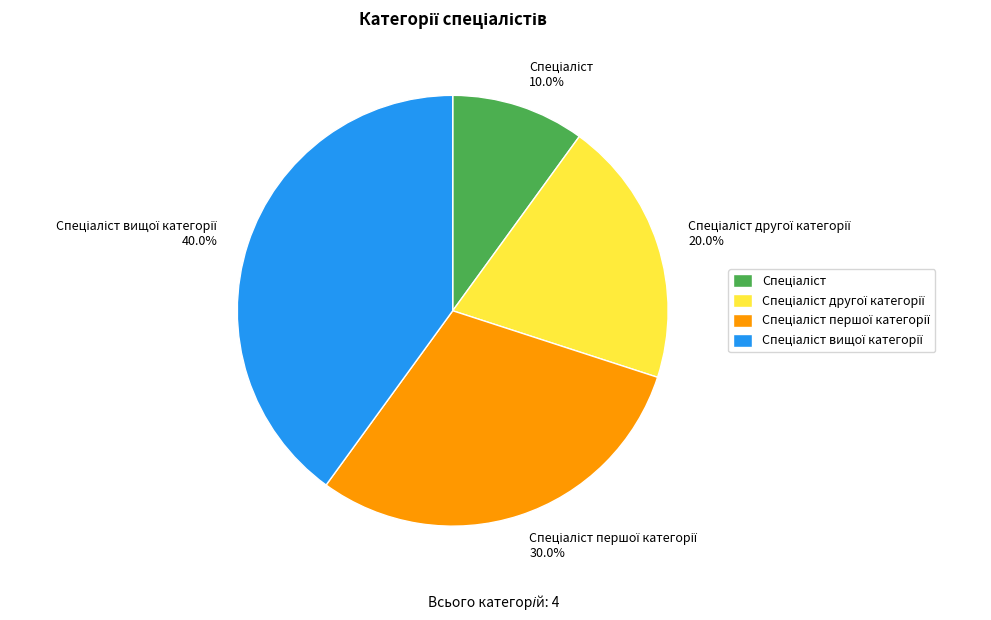

Does any single category account for the majority?

No